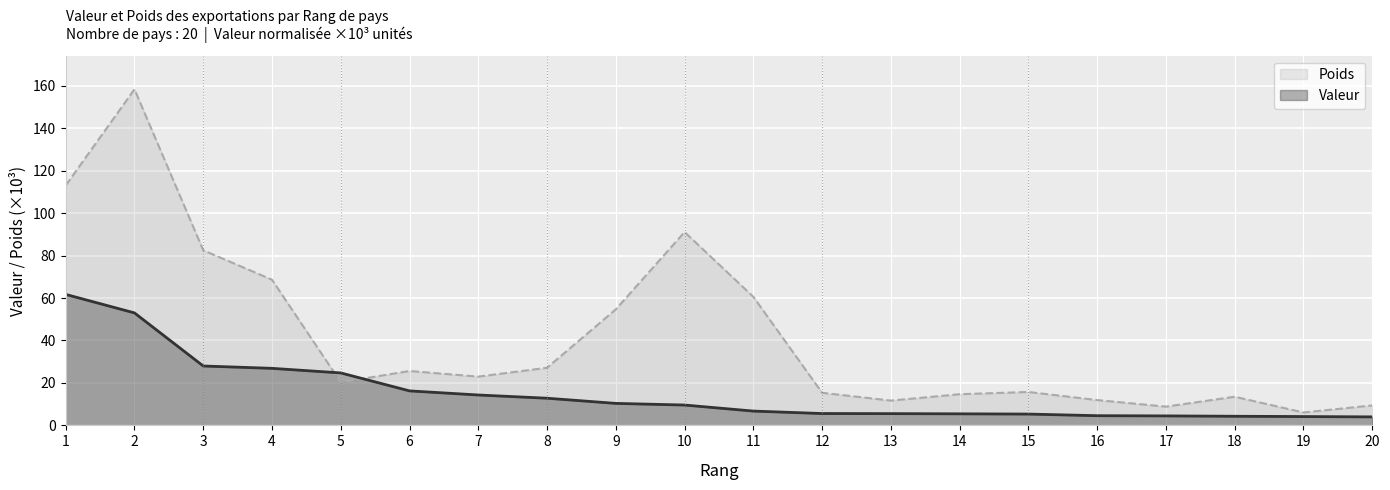

Rank the series at 11 from highest to lowest value.

Poids, Valeur